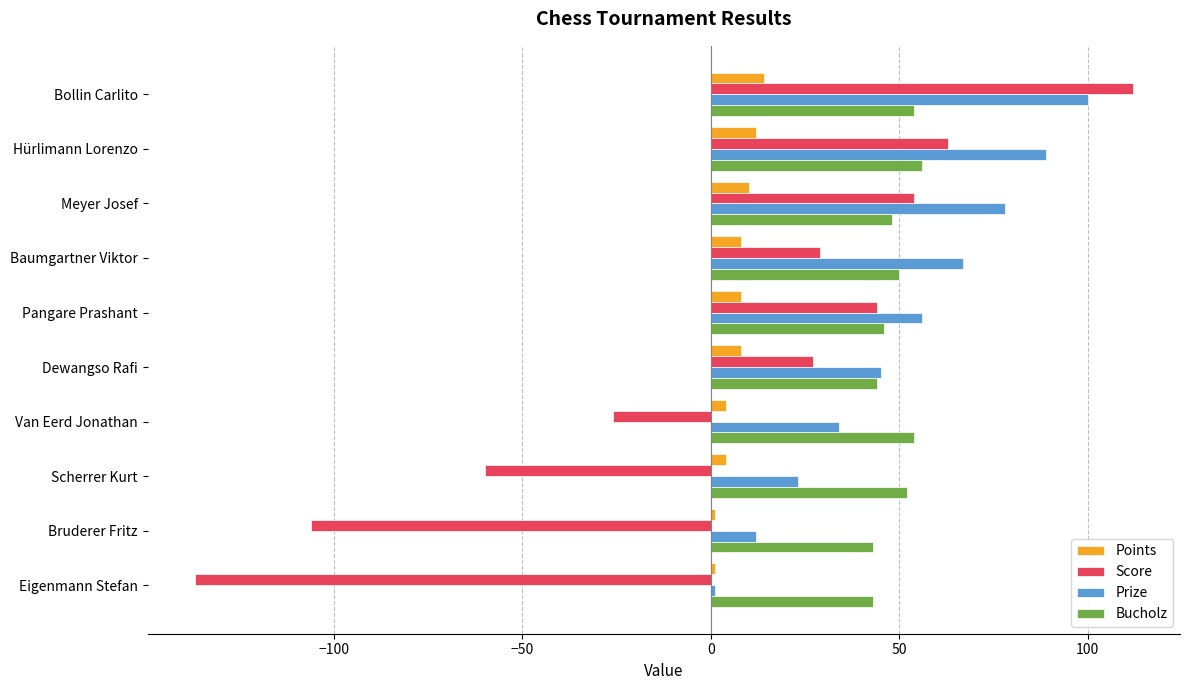

List the series in order of their peak value, highest first.

Score, Prize, Bucholz, Points